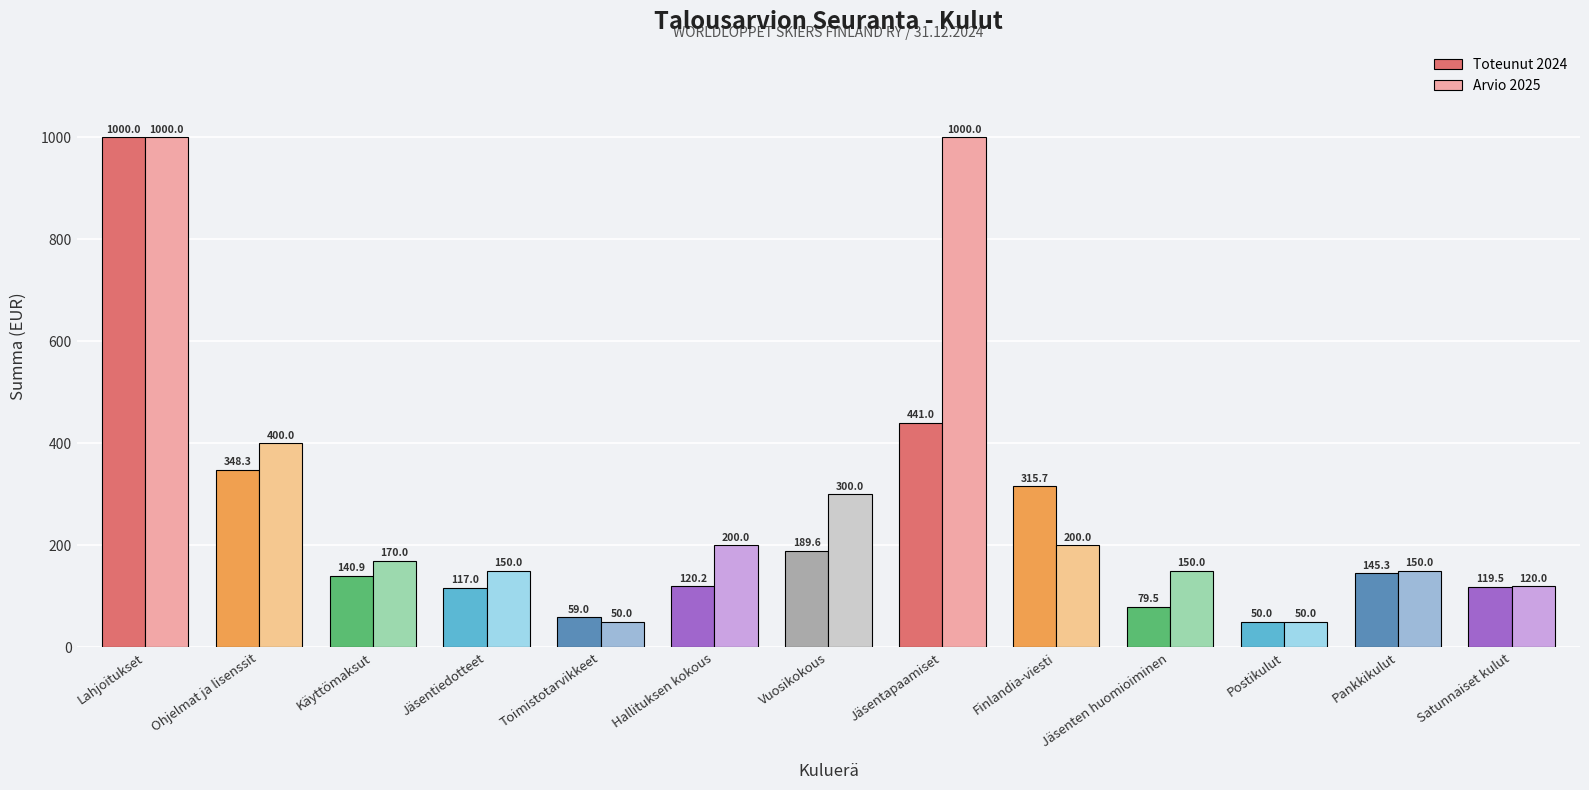

List the series in order of their overall mean, highest first.

Arvio 2025, Toteunut 2024